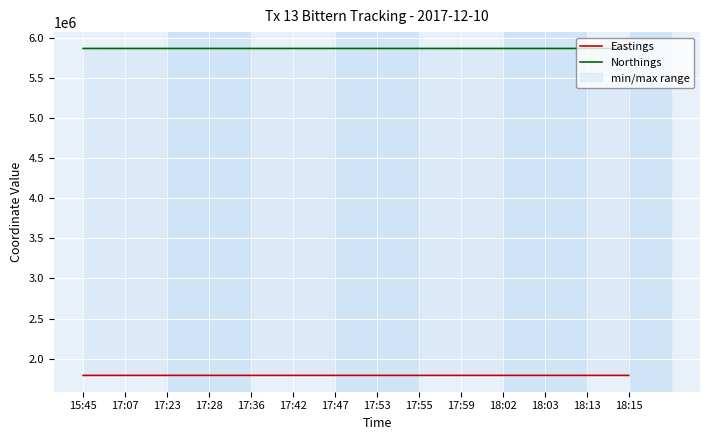

What is the difference between the highest and lowest values at 17:53?

4078214